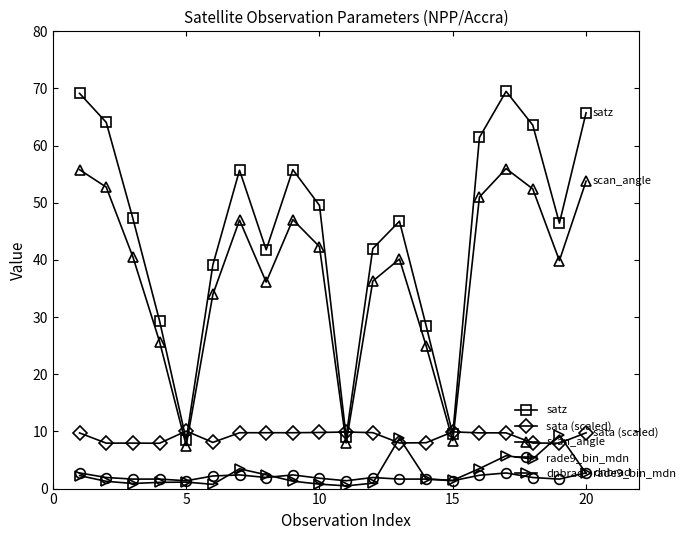

What is the value of the dnbrad point at the 8th from the left?

2.4